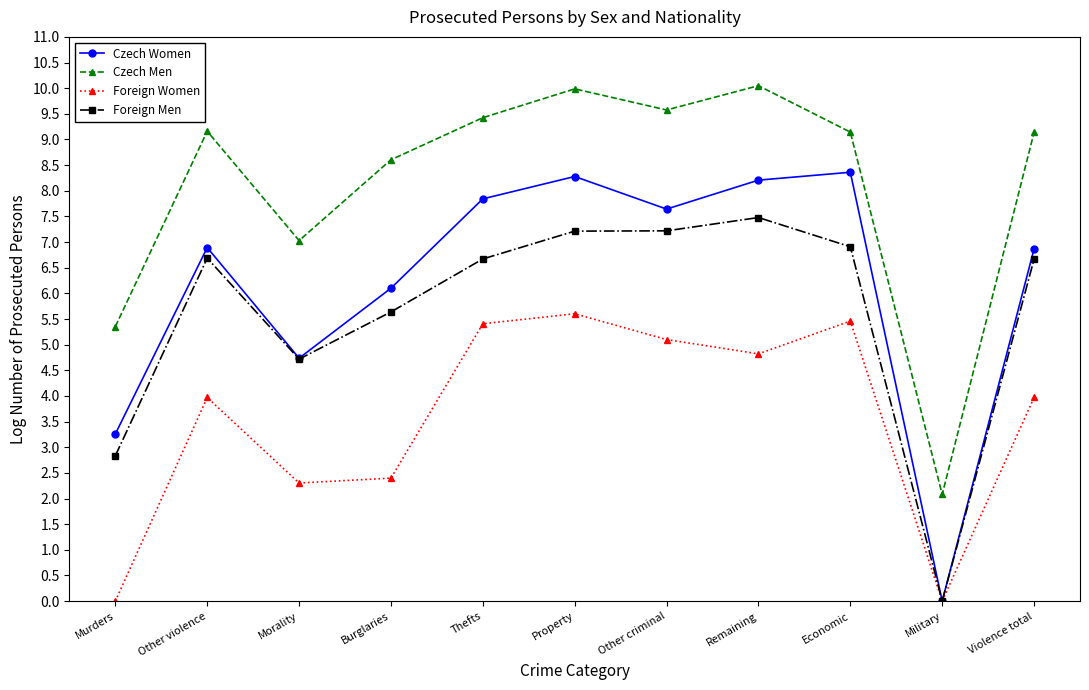

At which category does Foreign Men reach its first local valley?

Morality